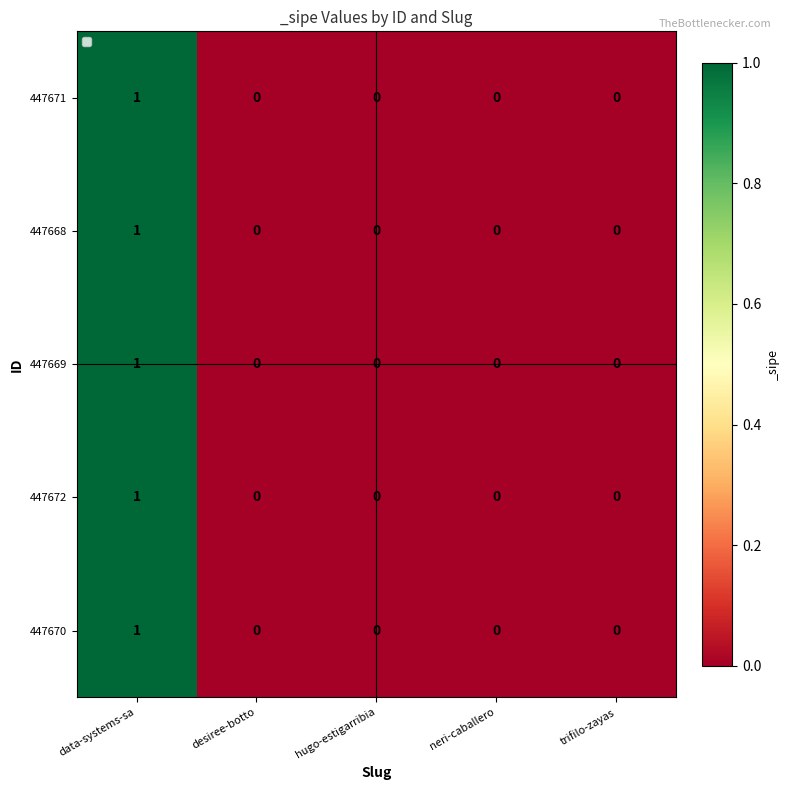

Is it true that 447672 equals 0 at neri-caballero?

True